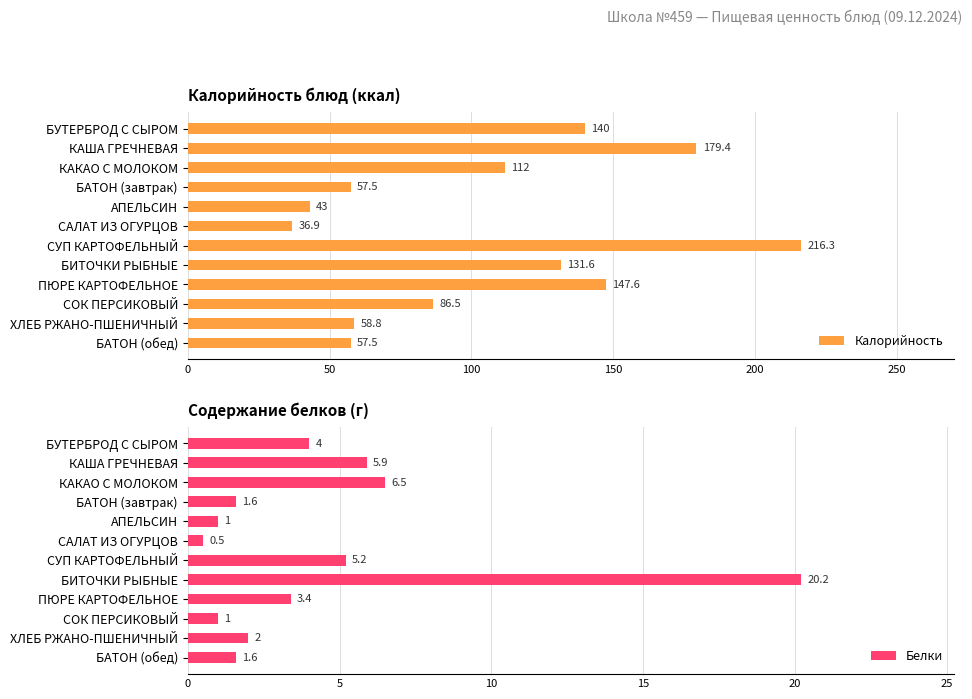

The Калорийность series shows 289.1 at СУП КАРТОФЕЛЬНЫЙ. True or false?

False